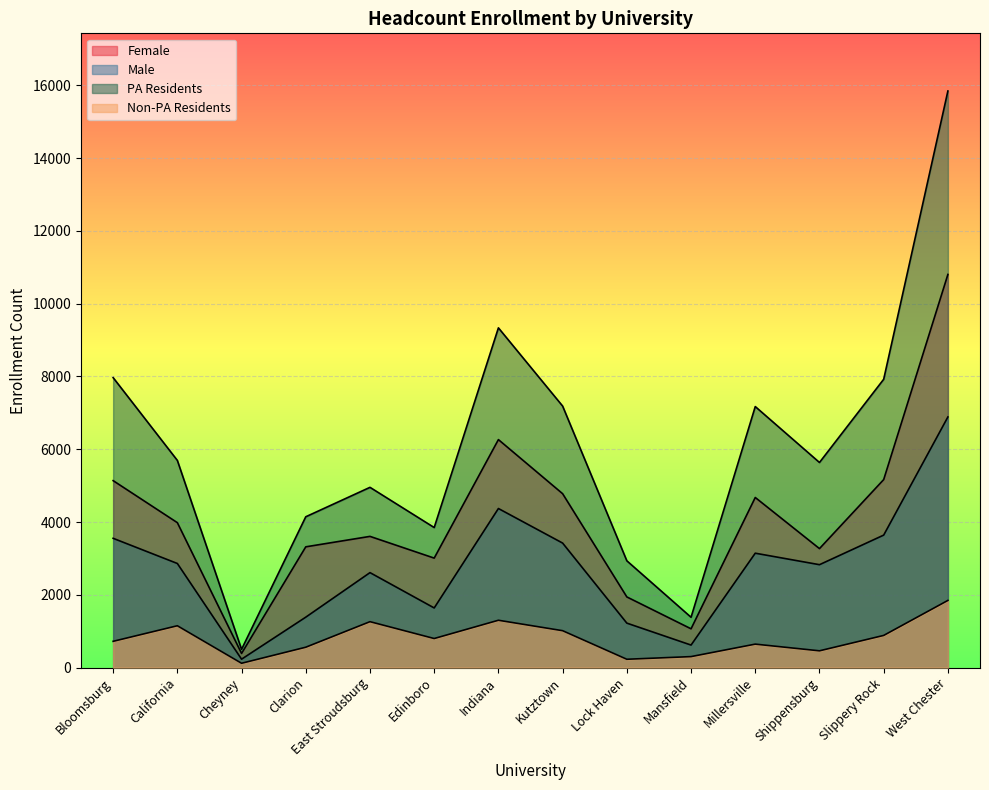

Where is the first local maximum for Male?

East Stroudsburg